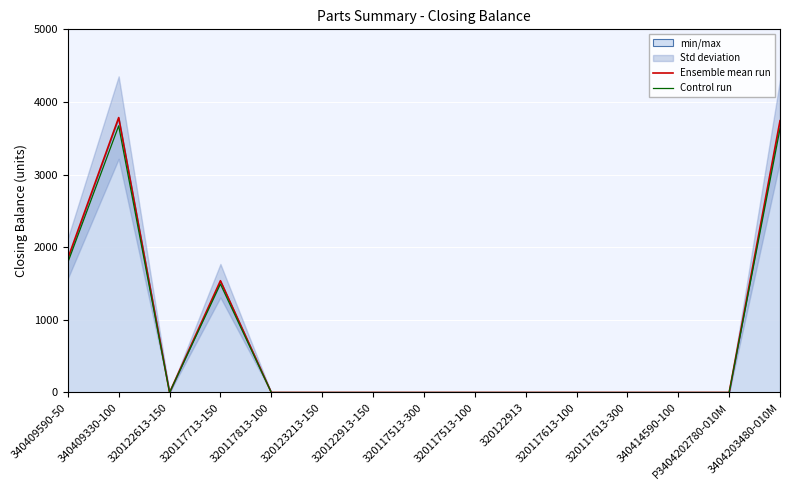

In Ensemble mean run, how many points are lower than both neighbors (excluding endpoints)?

1